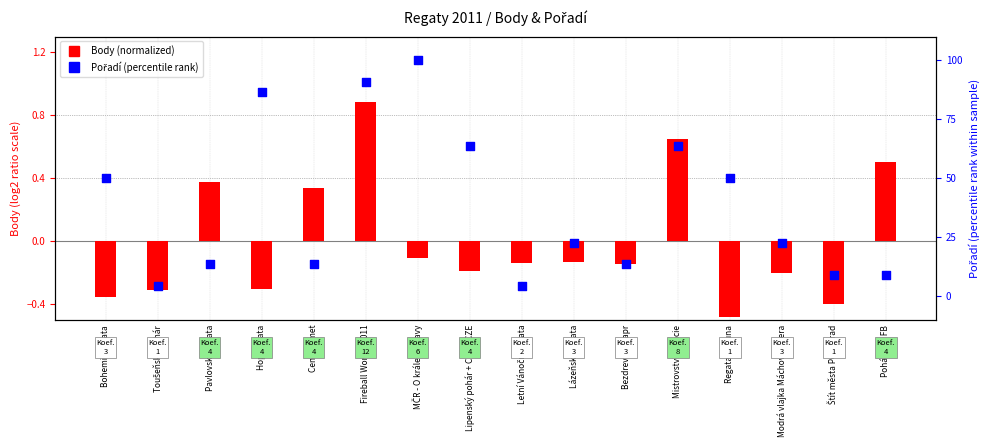

Which series contains the highest Y value?

Pořadí (percentile rank)